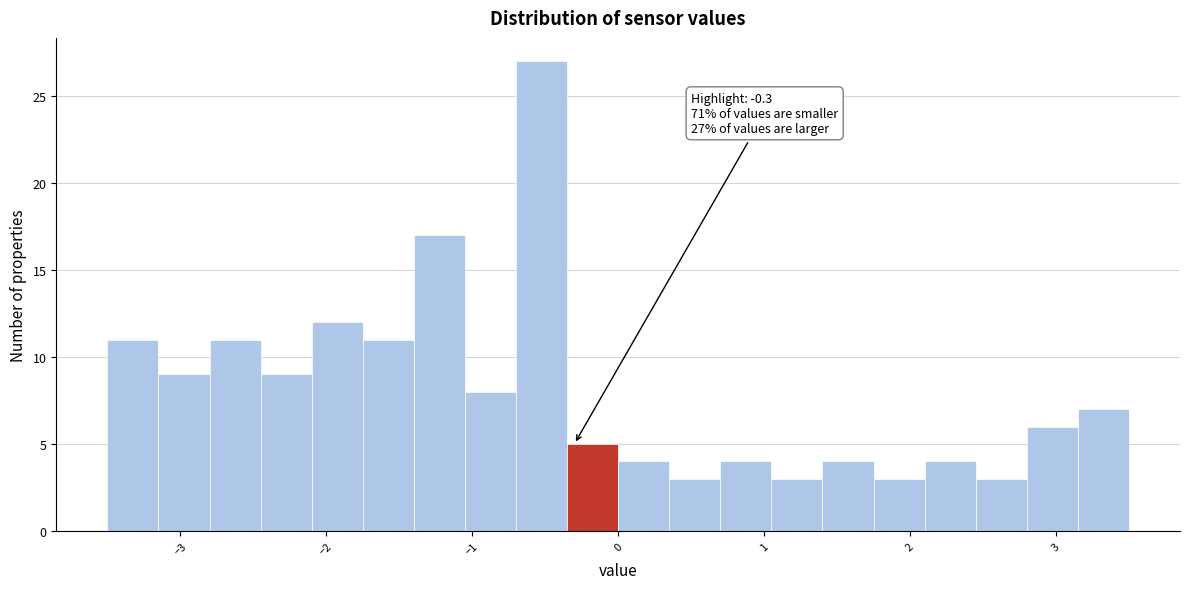

Read against the x-axis, roughly where is the centre of the tallest bar?

-0.5